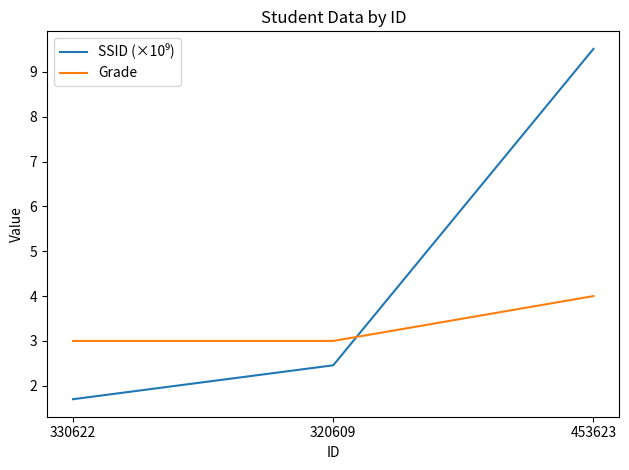

True or false: Grade has a value of 5.5 at 453623.

False